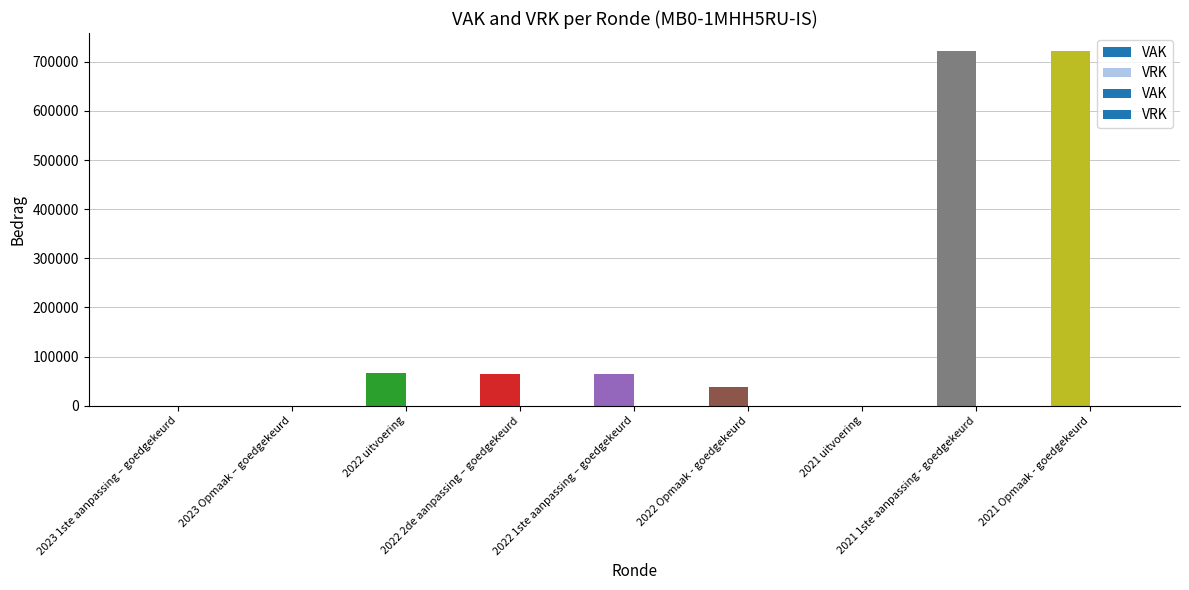

Which series has the largest range (max minus min)?

VAK